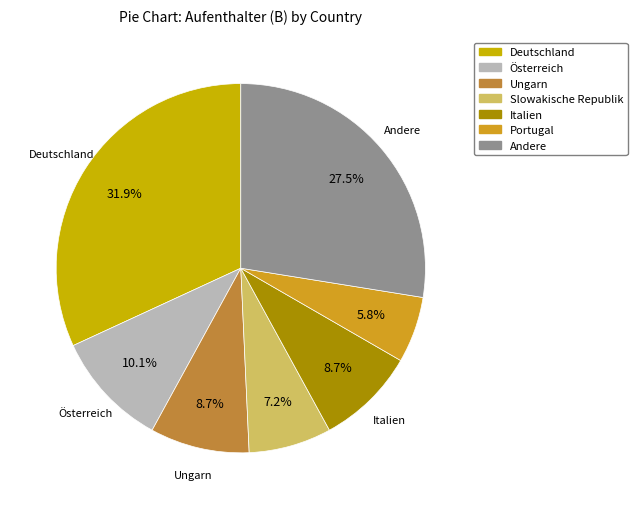

Count the number of slices in the pie.

7